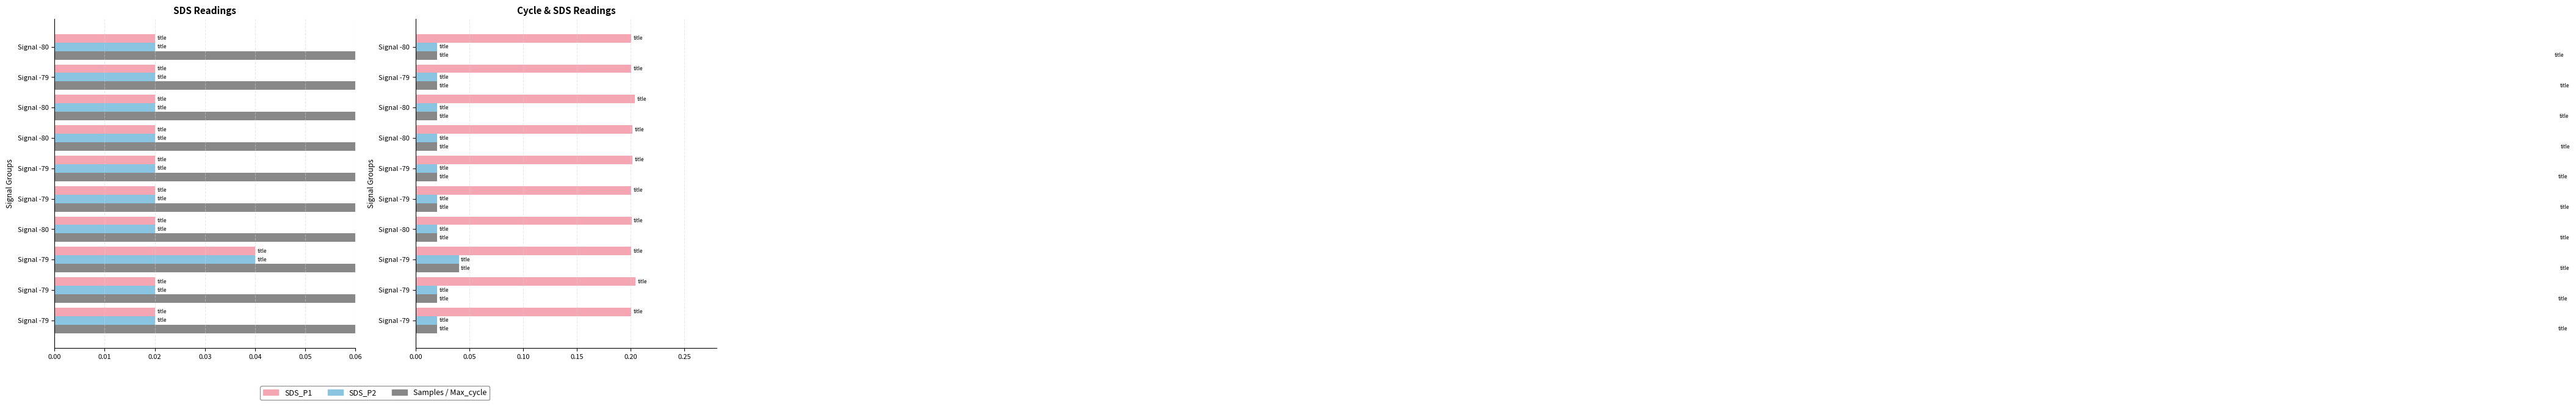

Which has a higher value, Signal -80 or Signal -80?

Signal -80